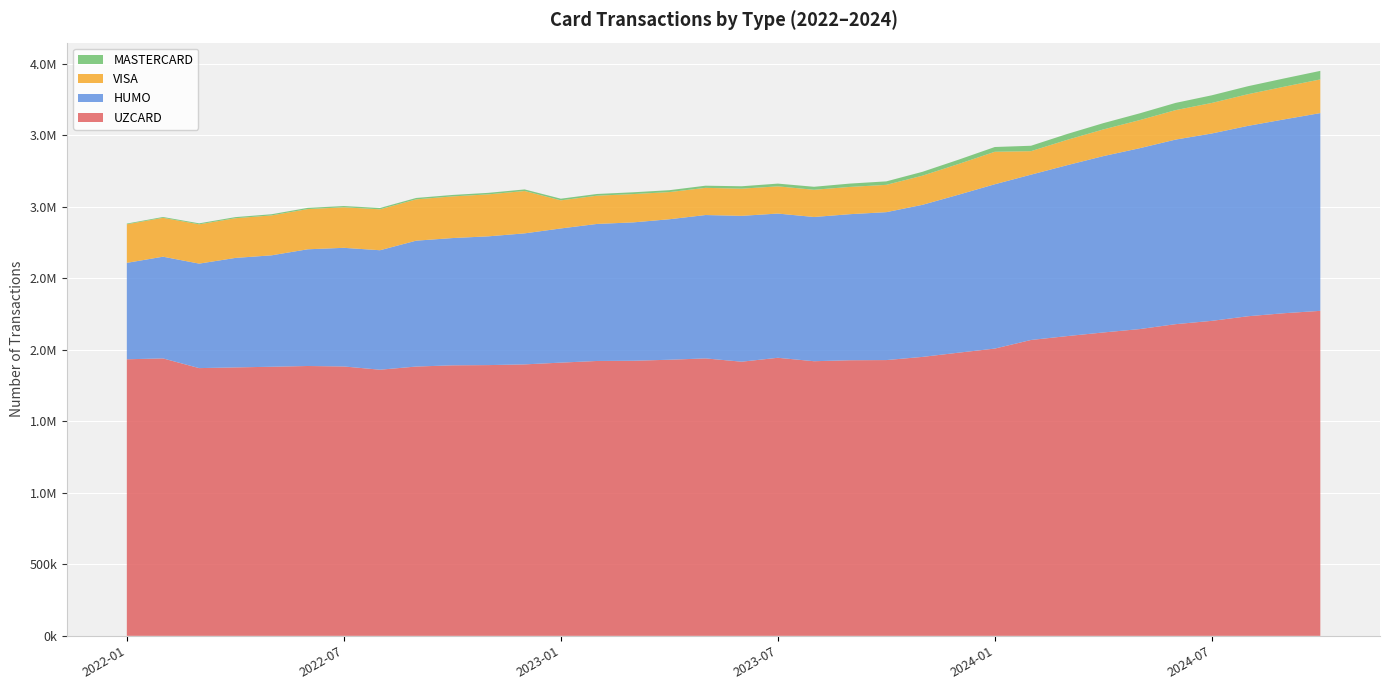

Reading left to right, list all the values displayed in this chart.

UZCARD: 2022-01=1933681	2022-02=1939736	2022-03=1871970	2022-04=1876811	2022-05=1881469	2022-06=1886718	2022-07=1883487	2022-08=1860765	2022-09=1882860	2022-10=1891441	2022-11=1893002	2022-12=1897998	2023-01=1910312	2023-02=1921860	2023-03=1923353	2023-04=1930471	2023-05=1939802	2023-06=1916802	2023-07=1944143	2023-08=1920143	2023-09=1926990	2023-10=1928104	2023-11=1950373	2023-12=1979944	2024-01=2008543	2024-02=2068662	2024-03=2095804	2024-04=2121193	2024-05=2144710	2024-06=2179297	2024-07=2202437	2024-08=2234630	2024-09=2255844	2024-10=2272365
HUMO: 2022-01=674229	2022-02=711250	2022-03=730644	2022-04=765525	2022-05=779040	2022-06=816061	2022-07=829576	2022-08=835391	2022-09=880200	2022-10=889800	2022-11=900433	2022-12=916181	2023-01=938195	2023-02=958195	2023-03=967509	2023-04=982332	2023-05=1002521	2023-06=1019872	2023-07=1008469	2023-08=1008469	2023-09=1021402	2023-10=1034299	2023-11=1063340	2023-12=1104702	2024-01=1149012	2024-02=1155952	2024-03=1195020	2024-04=1233091	2024-05=1264553	2024-06=1290605	2024-07=1310057	2024-08=1331130	2024-09=1355258	2024-10=1382799
VISA: 2022-01=269550	2022-02=271719	2022-03=274726	2022-04=277528	2022-05=279052	2022-06=280974	2022-07=283305	2022-08=286072	2022-09=288839	2022-10=291180	2022-11=293503	2022-12=296130	2023-01=196531	2023-02=197531	2023-03=197983	2023-04=189949	2023-05=190023	2023-06=190023	2023-07=190266	2023-08=190266	2023-09=190583	2023-10=190922	2023-11=203813	2023-12=214748	2024-01=227042	2024-02=164279	2024-03=177166	2024-04=186440	2024-05=196407	2024-06=206013	2024-07=213547	2024-08=221445	2024-09=228547	2024-10=235397
MASTERCARD: 2022-01=5144	2022-02=5906	2022-03=6912	2022-04=7820	2022-05=8154	2022-06=8513	2022-07=8888	2022-08=9343	2022-09=9728	2022-10=10169	2022-11=10562	2022-12=11019	2023-01=11444	2023-02=11909	2023-03=12479	2023-04=13221	2023-05=15059	2023-06=16766	2023-07=19118	2023-08=21001	2023-09=23369	2023-10=24369	2023-11=27087	2023-12=30120	2024-01=33351	2024-02=37766	2024-03=40994	2024-04=44074	2024-05=47251	2024-06=50536	2024-07=53481	2024-08=55863	2024-09=57765	2024-10=59752